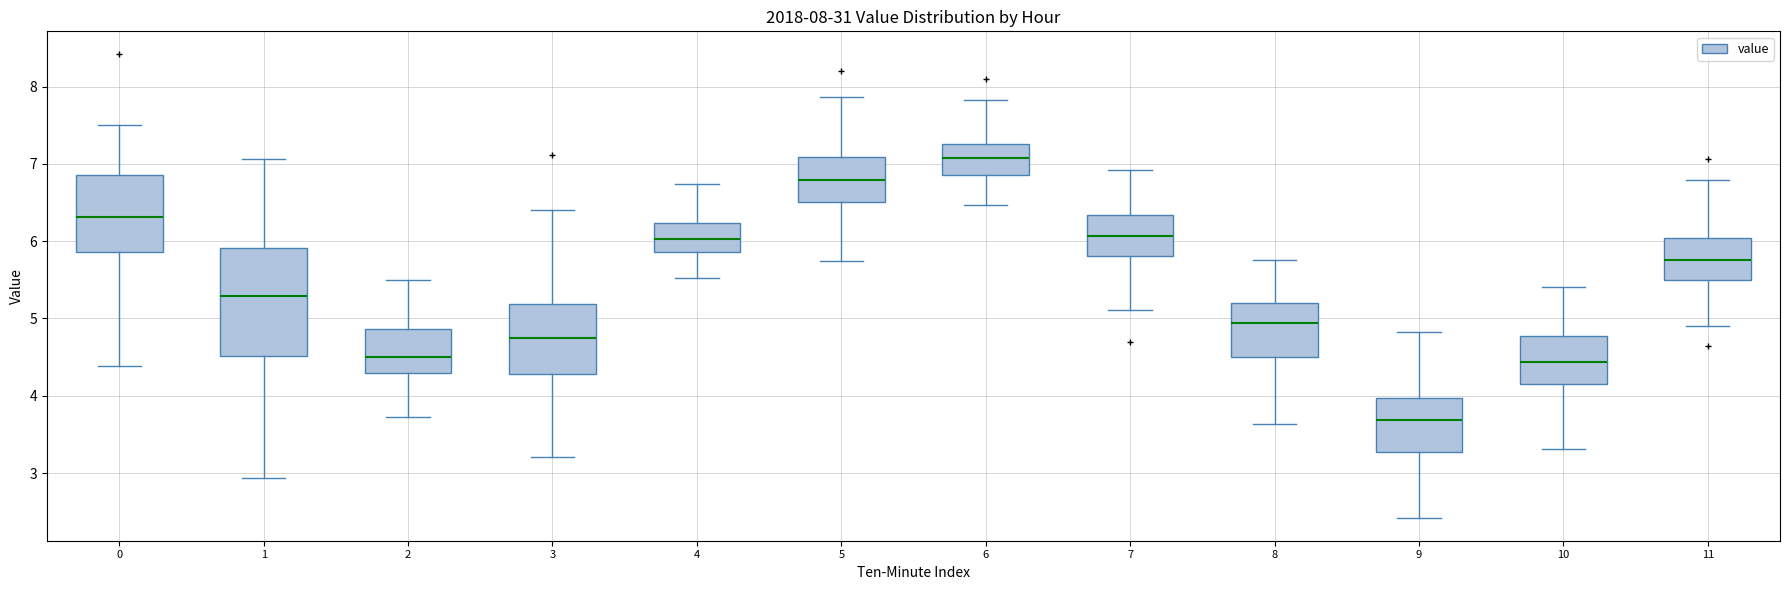

Which box is the tallest, from its lower edge to its upper edge?

1